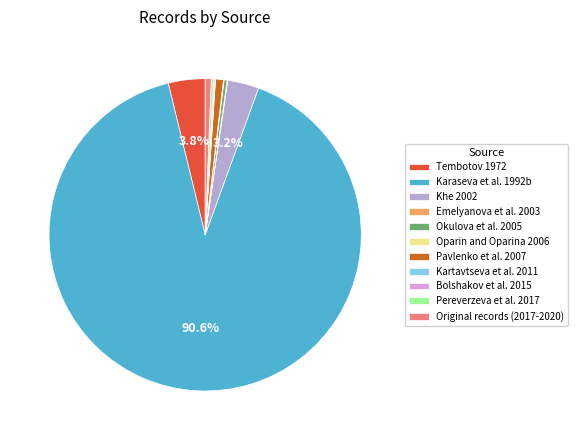

To the nearest percent, what portion does Karaseva et al. 1992b represent?

91%